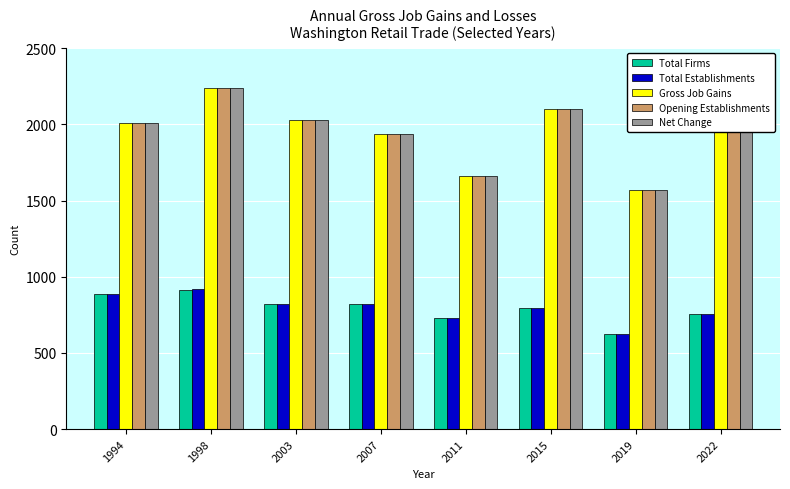

What is the average value of the Gross Job Gains series?

1940